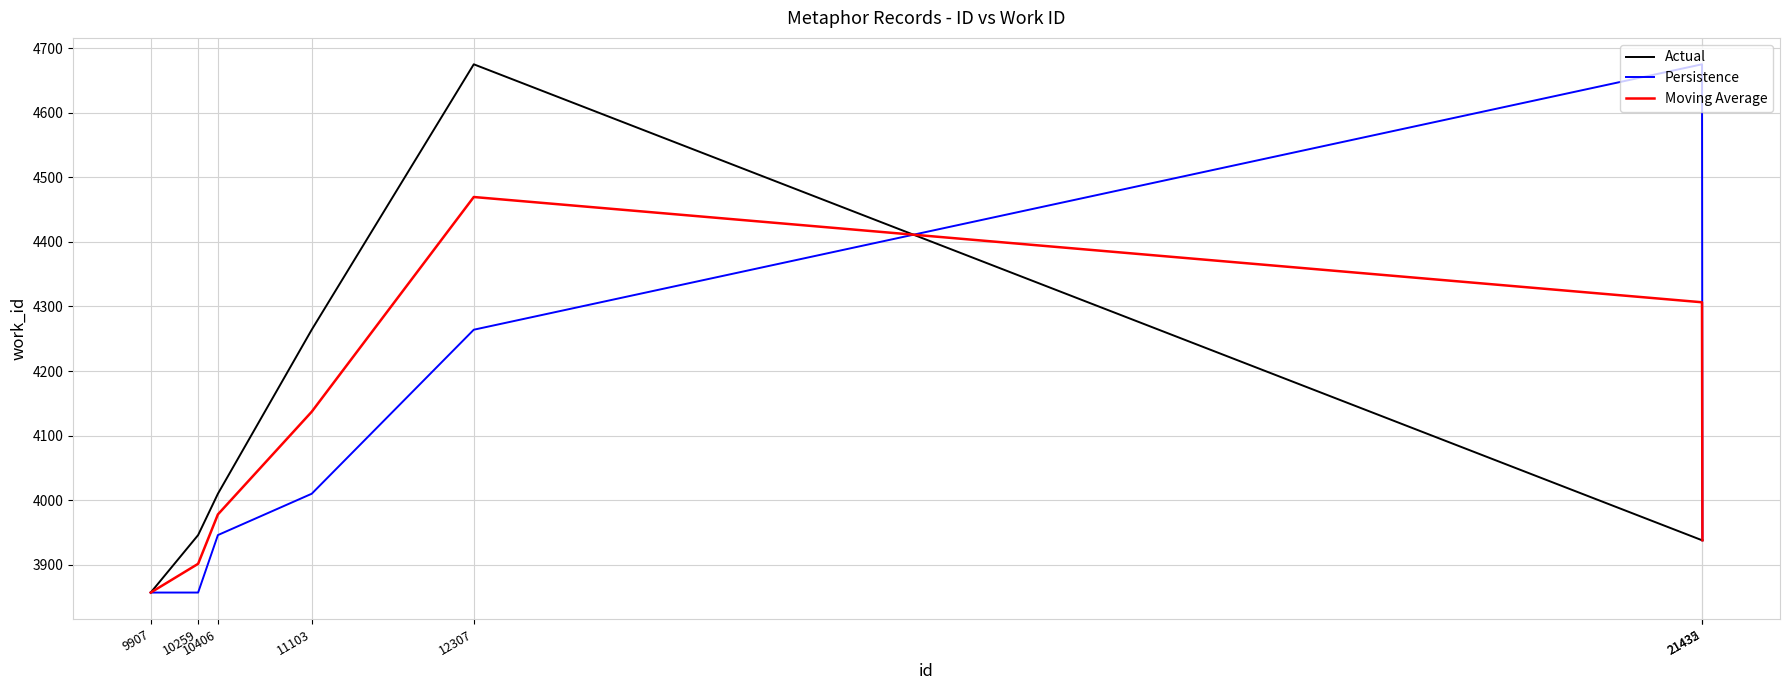

What is the greatest value displayed?

4675.0